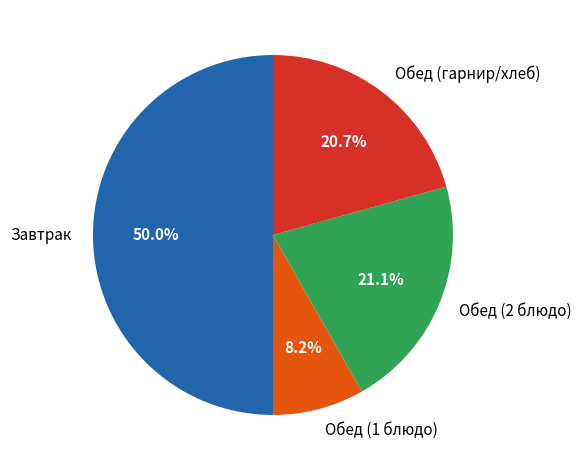

Which has a higher value, Завтрак or Обед (2 блюдо)?

Завтрак